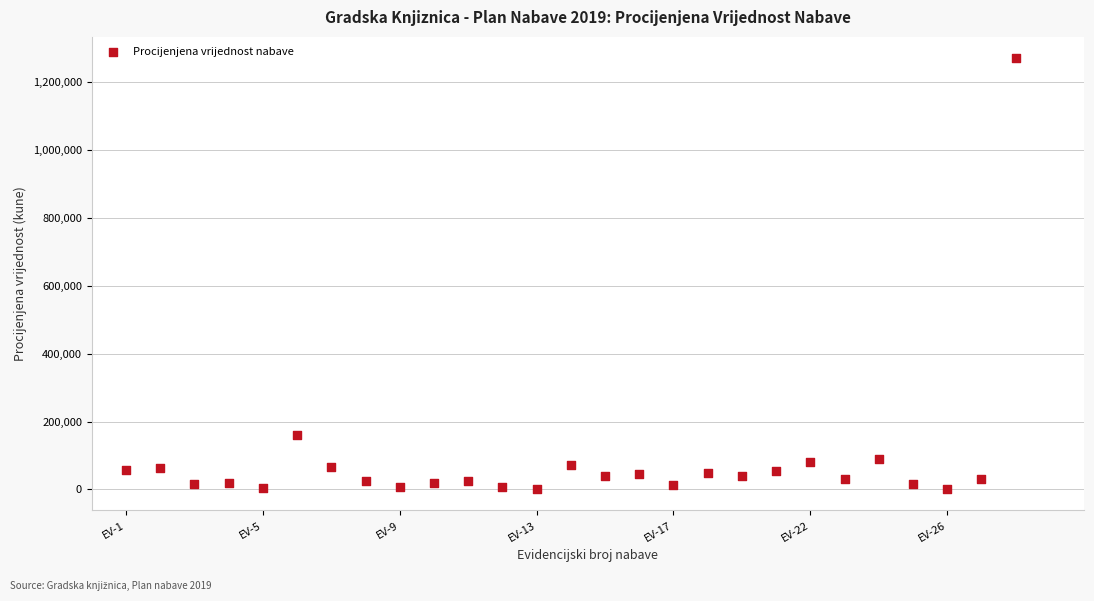

What Y value in the scatter plot is closest to 635800?

160000